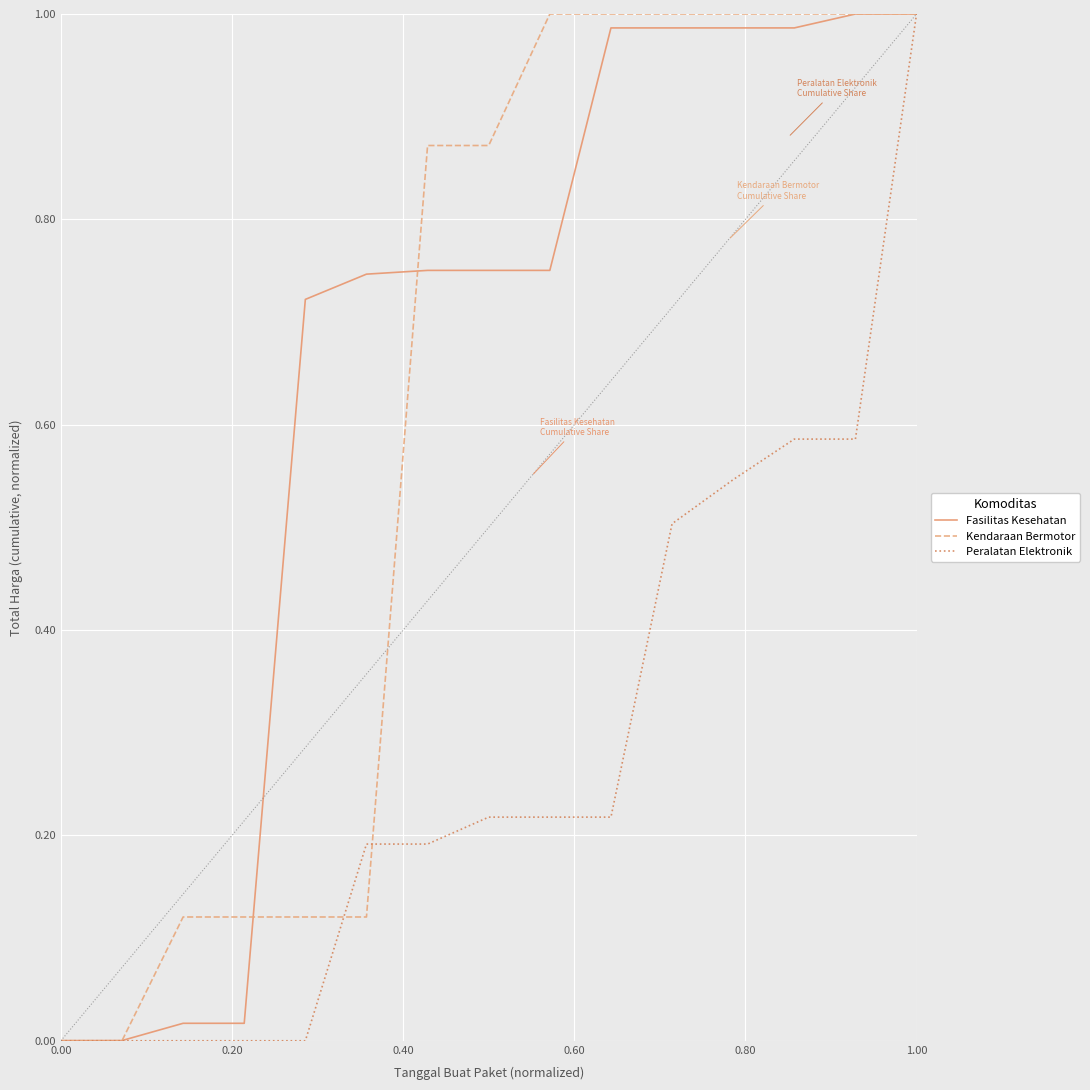

How many lines are shown in the chart?

3